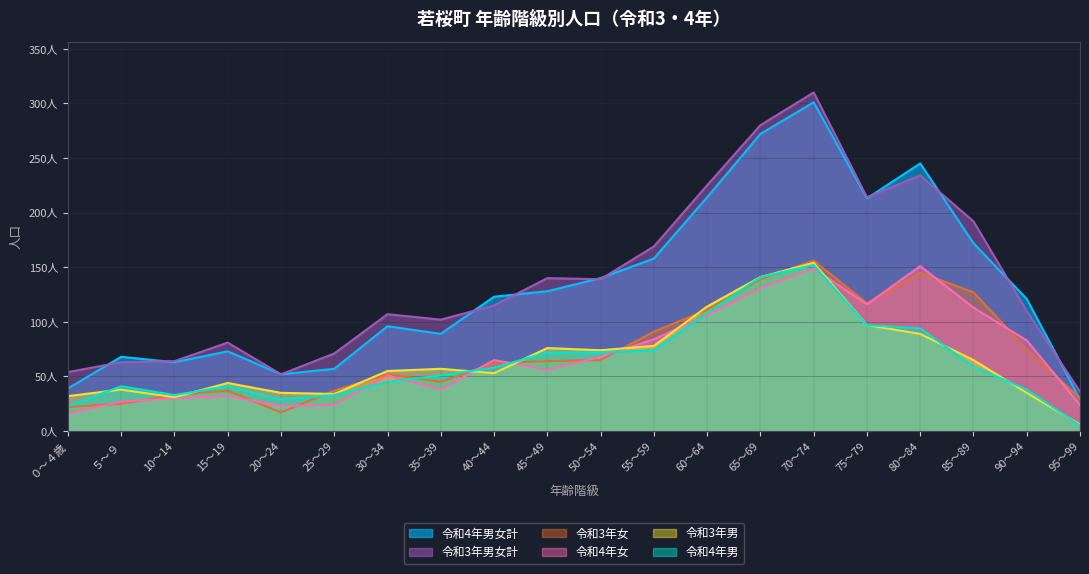

What is the label of the 17th point from the left?

80～84